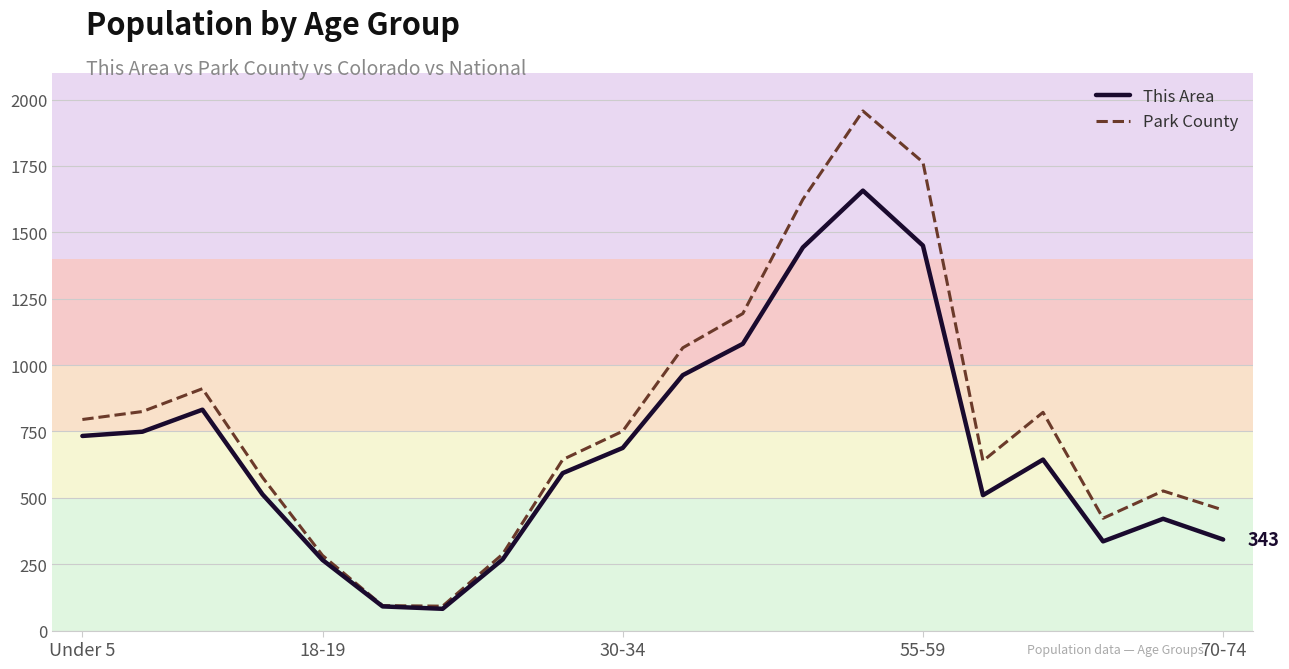

Which series has the widest spread of values?

Park County